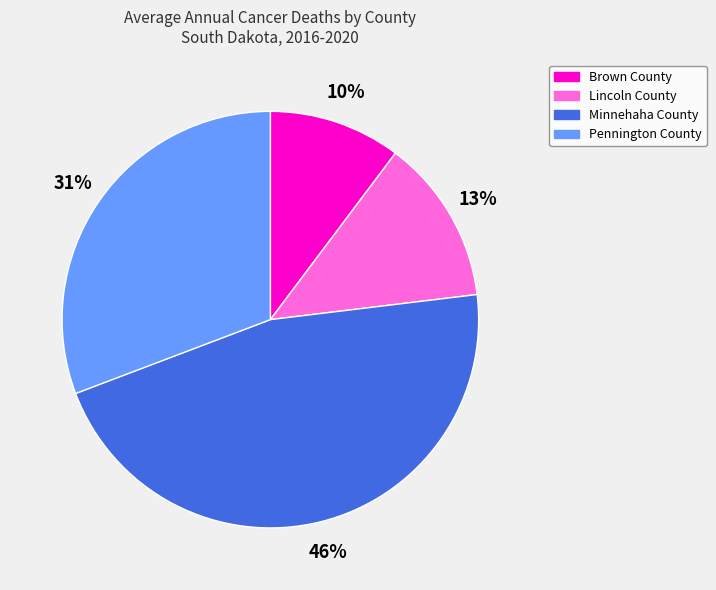

Which slice is the largest?

Minnehaha County